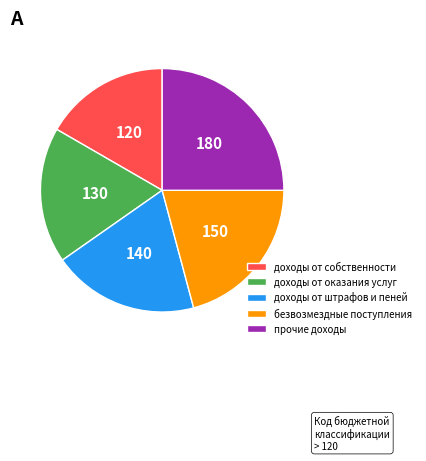

Which slice is the largest?

прочие доходы